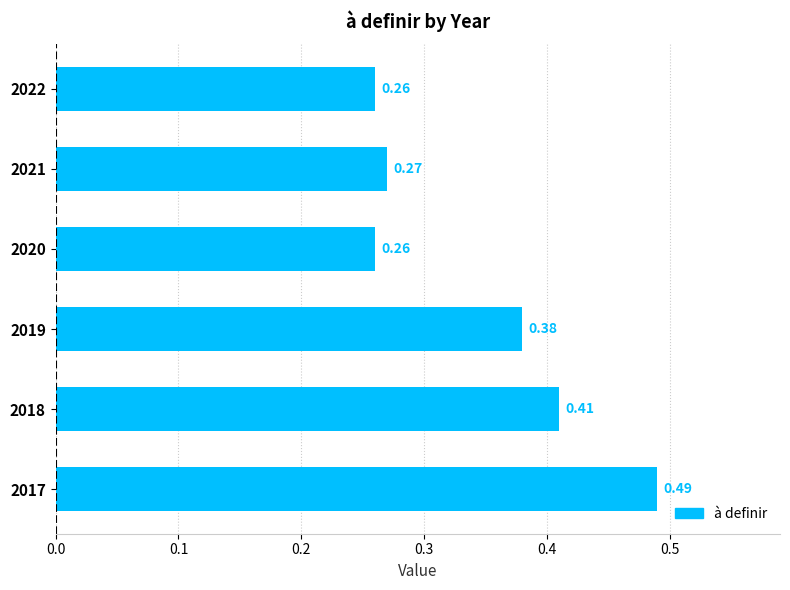

What is the sum of the values at 2018 and 2022?

0.7